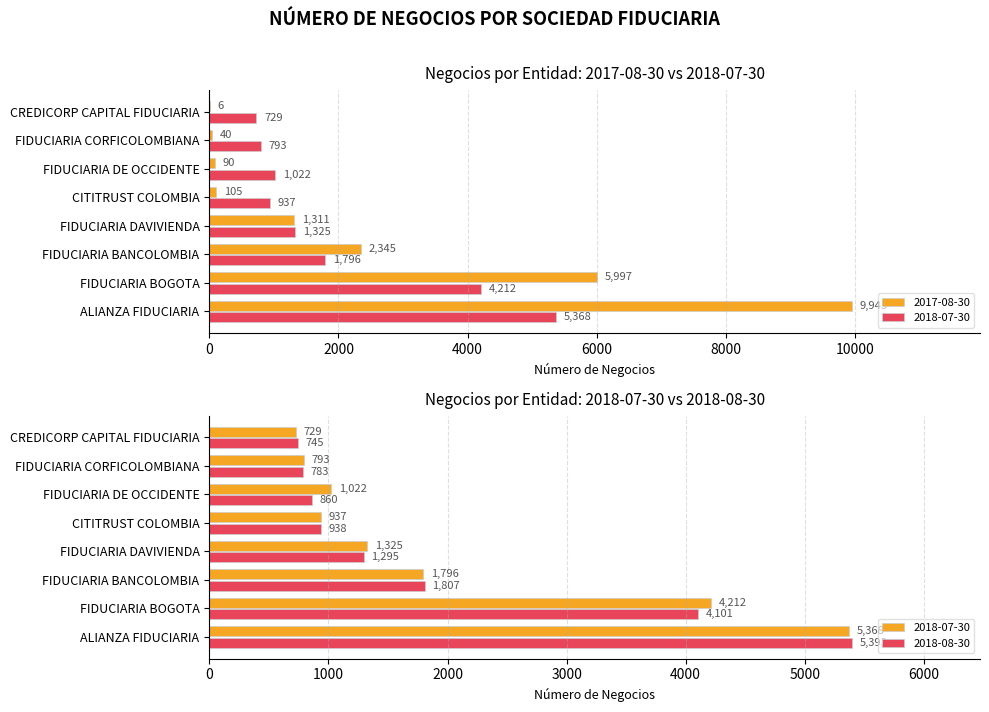

What is the difference between the 2017-08-30 values at FIDUCIARIA DAVIVIENDA and FIDUCIARIA BANCOLOMBIA?

1034